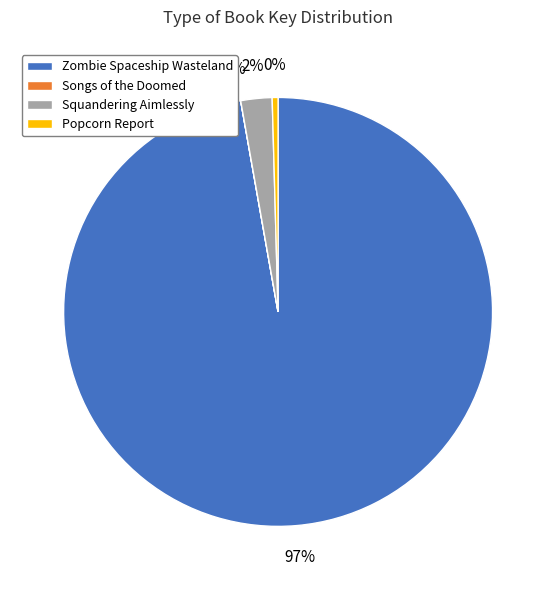

Does Squandering Aimlessly represent more than half of the total?

No